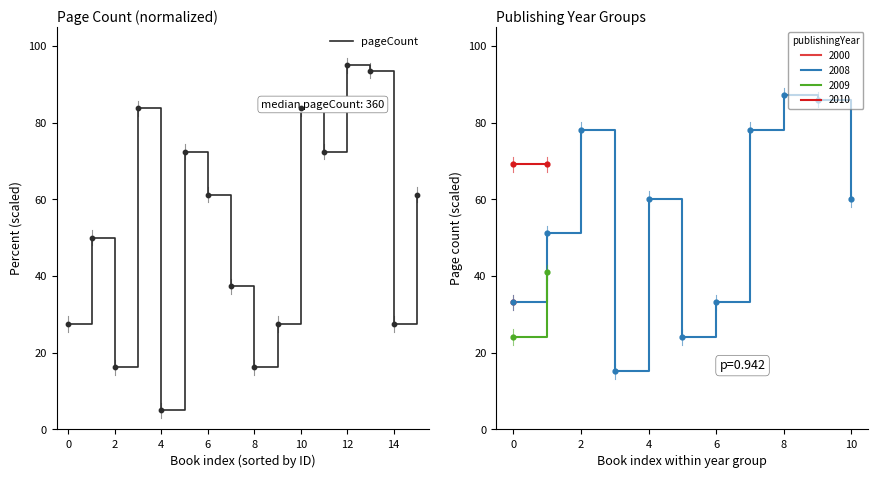

What is the lowest value of the pageCount series?

5.0